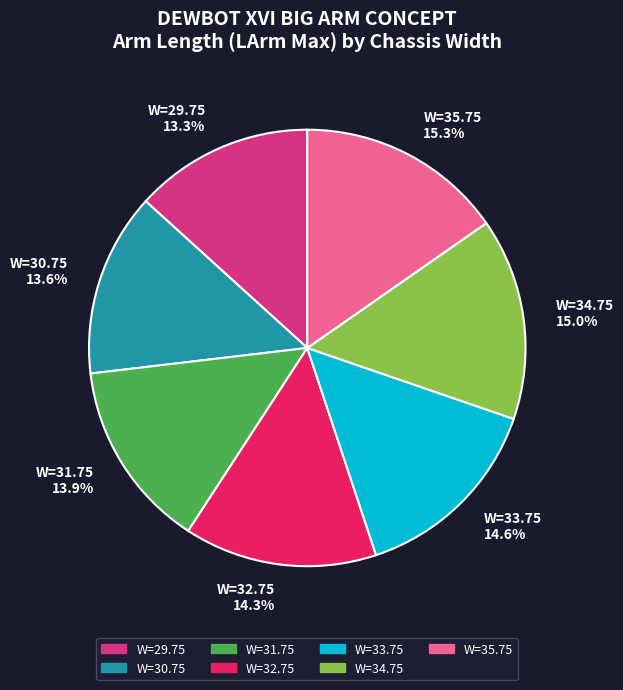

To the nearest percent, what portion does W=34.75 represent?

15%